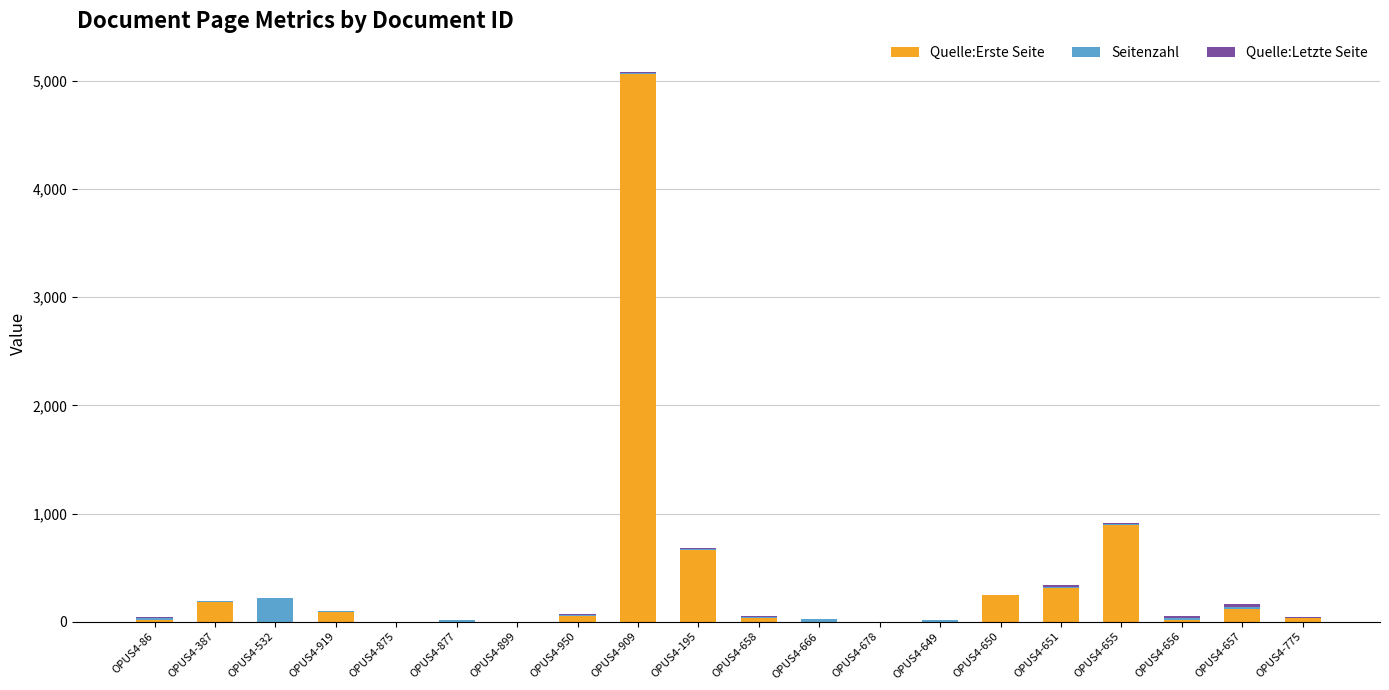

Count the number of data series in this chart.

3